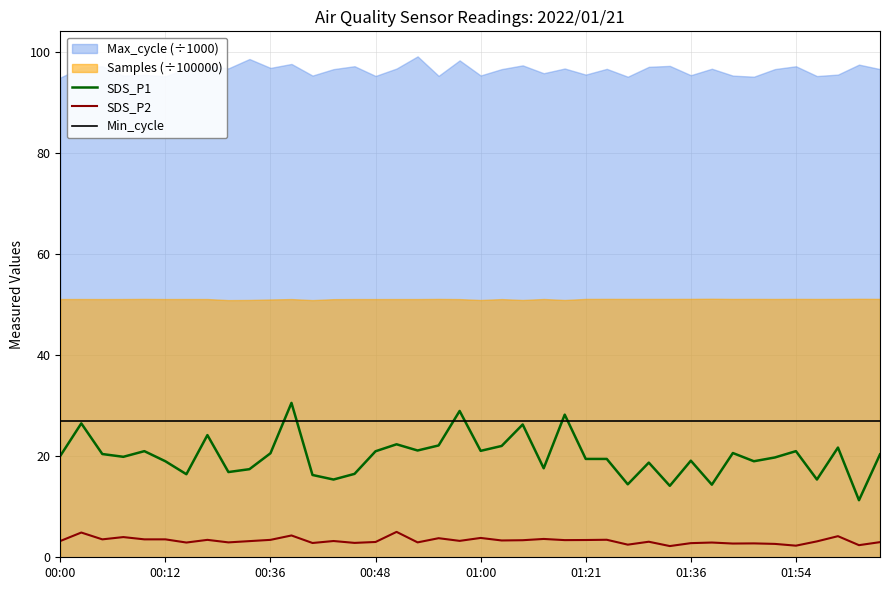

True or false: Min_cycle and SDS_P2 cross at least once.

False